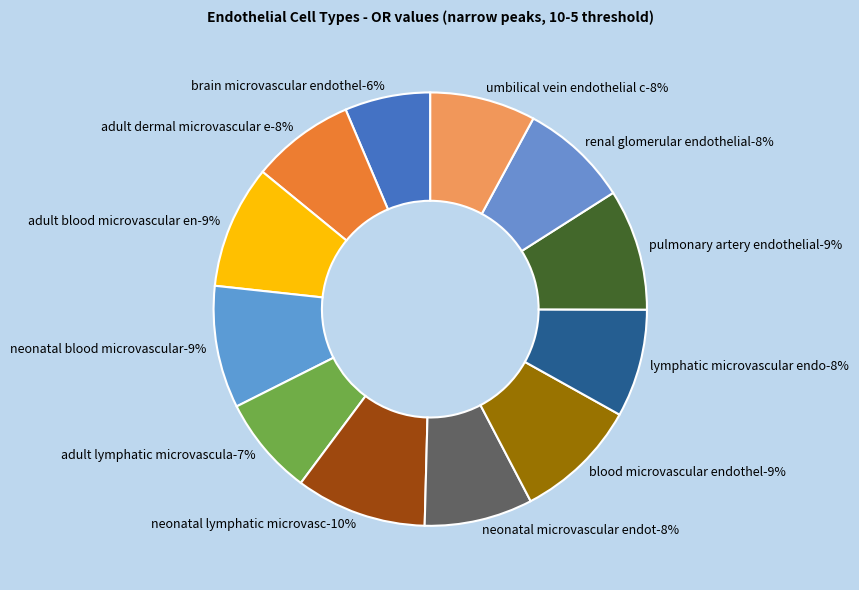

To the nearest percent, what is the average slice percentage?

8%